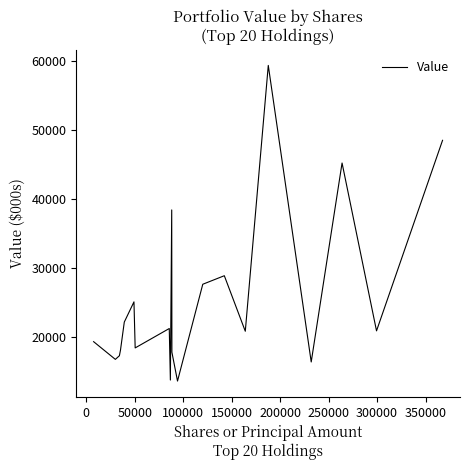

Count the number of categories in the chart.

20